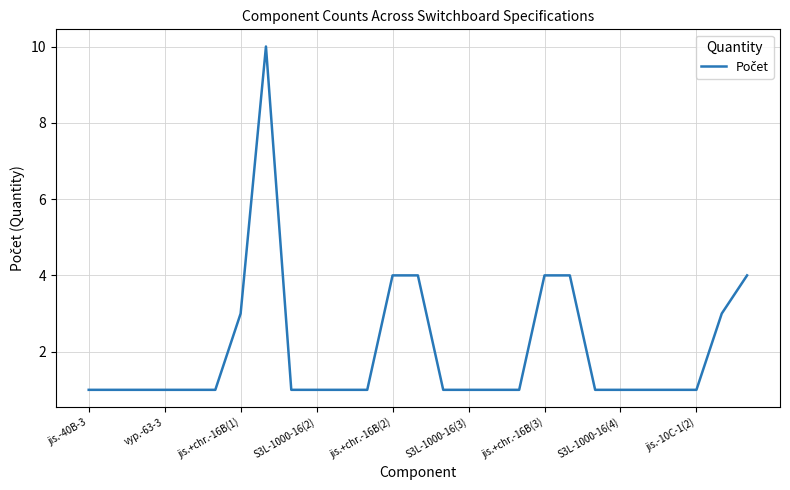

How many lines are shown in the chart?

1